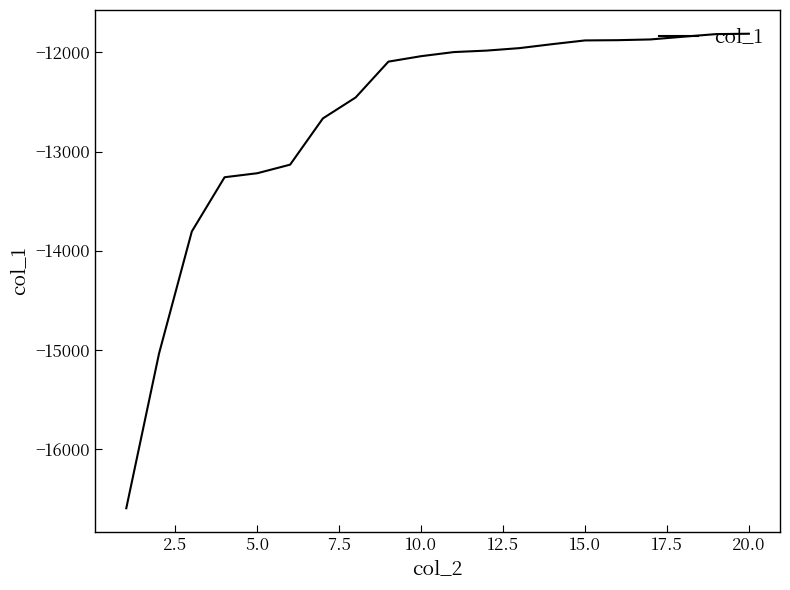

What is the difference between the maximum and minimum values?

4784.3